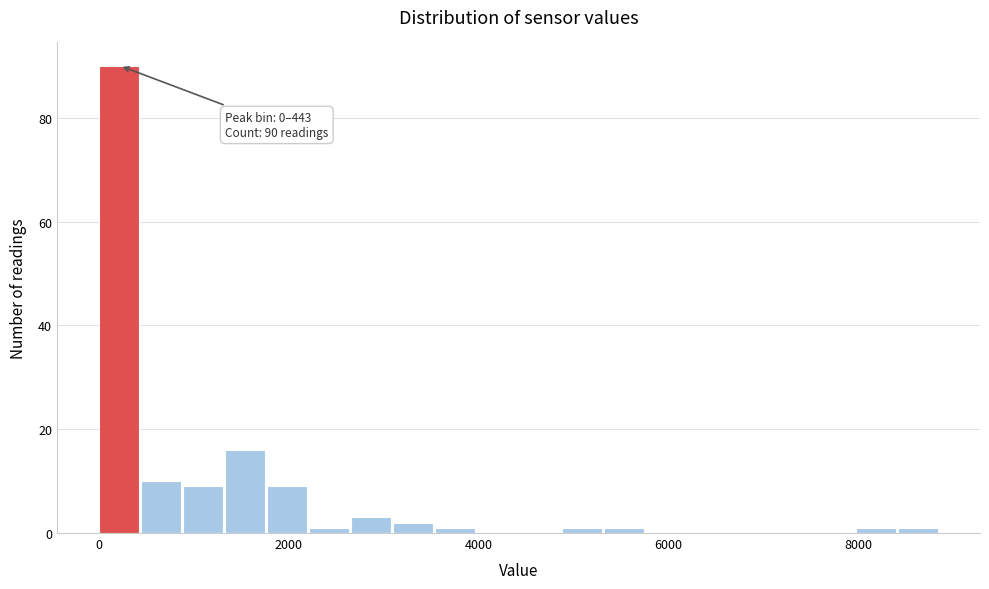

Around what value on the x-axis is the tallest bar? Give the approximate position of its centre, as read against the axis.

200